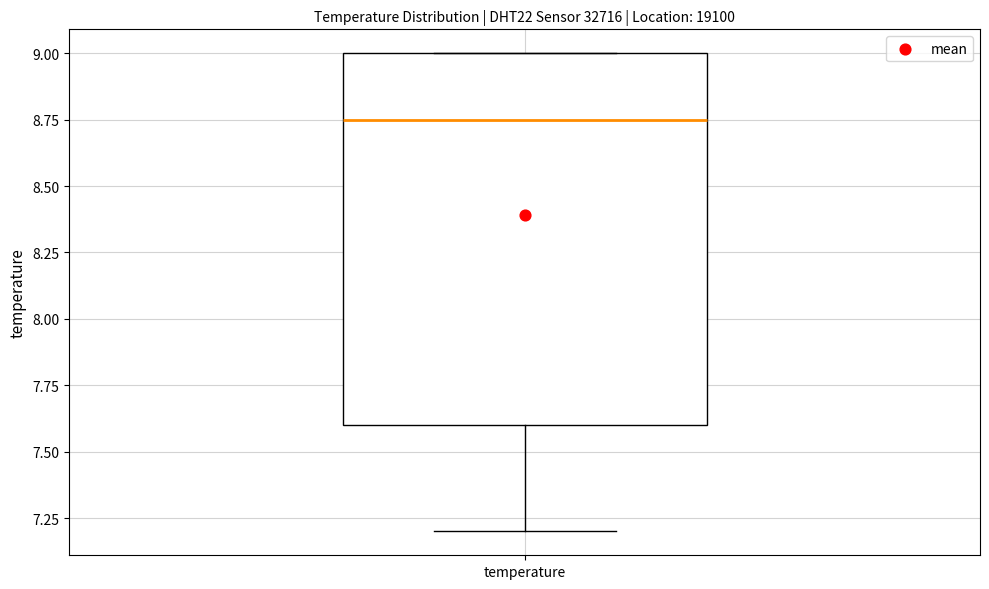

Where does the median line of the box for temperature sit on the y-axis? The values are not printed on the chart, so give them approximately, as read against the axis.

8.75